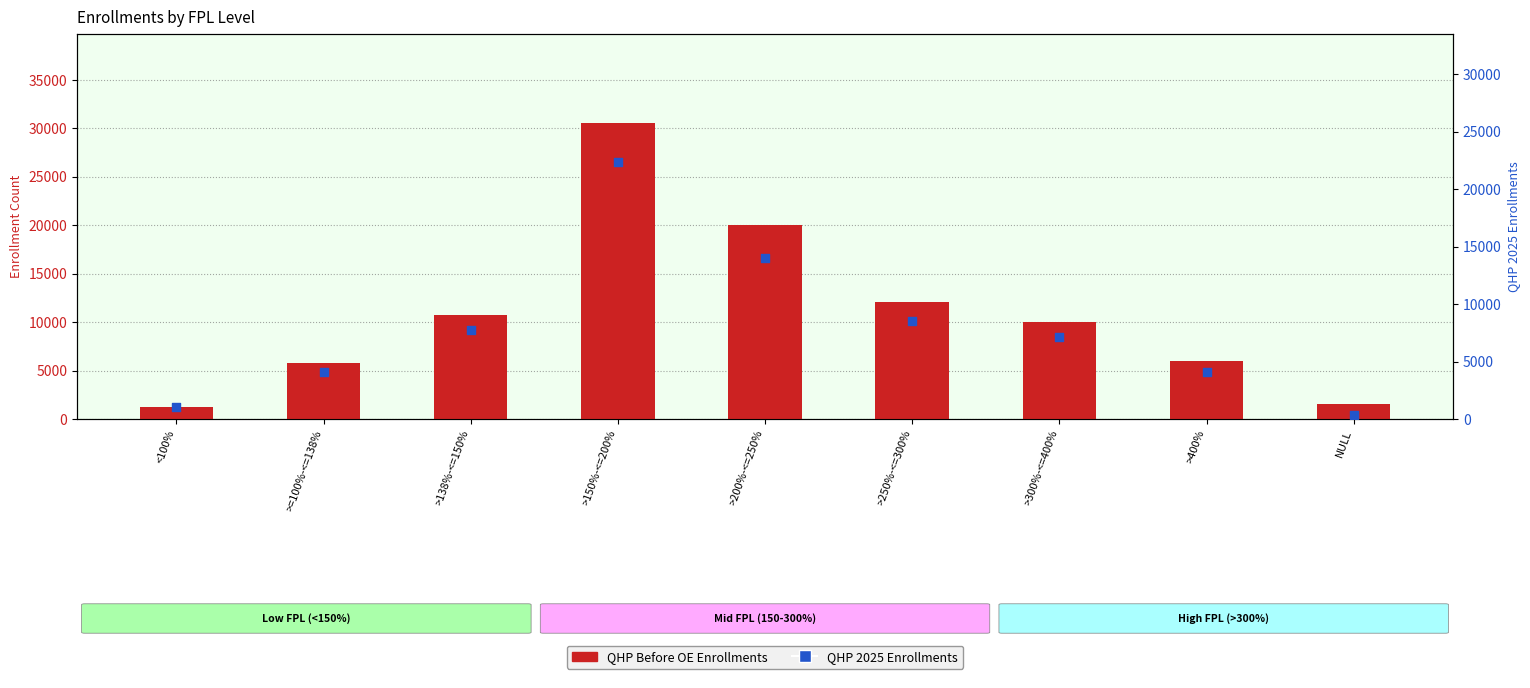

Is the value of QHP 2025 Enrollments at >300%-<=400% greater than the value of QHP Before OE at >=100%-<=138%?

Yes